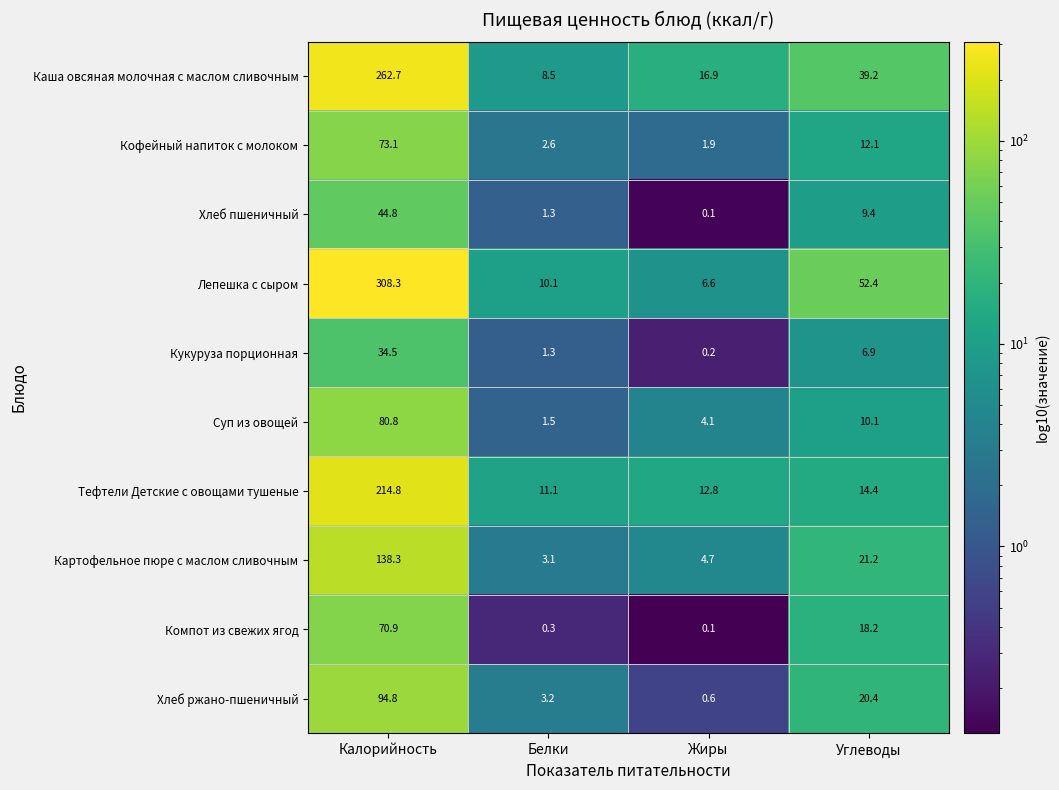

List the series in order of their peak value, highest first.

Лепешка с сыром, Каша овсяная молочная с маслом сливочным, Тефтели Детские с овощами тушеные, Картофельное пюре с маслом сливочным, Хлеб ржано-пшеничный, Суп из овощей, Кофейный напиток с молоком, Компот из свежих ягод, Хлеб пшеничный, Кукуруза порционная